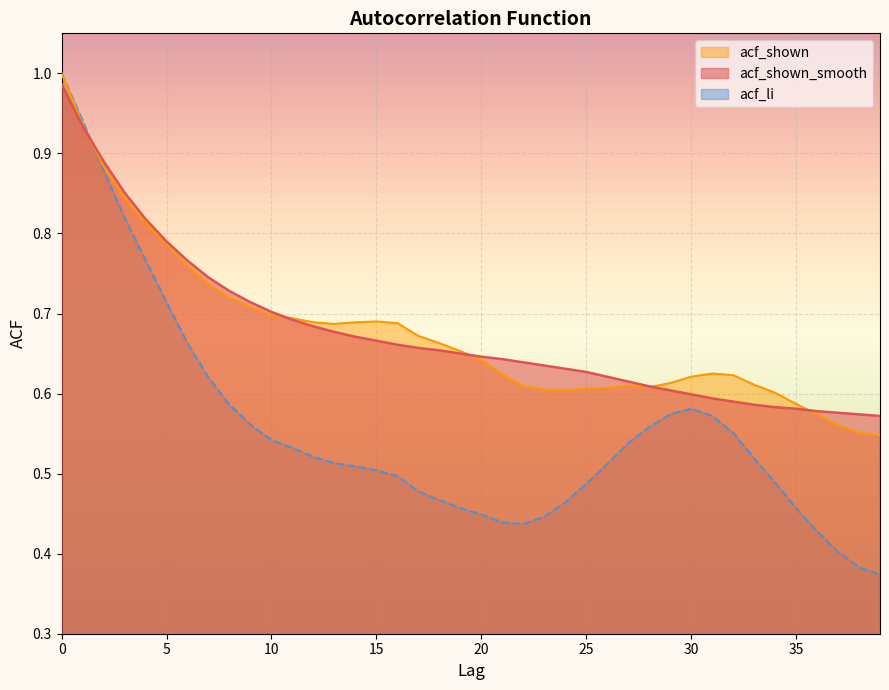

What is the difference between the acf_li values at 37 and 25?

0.1